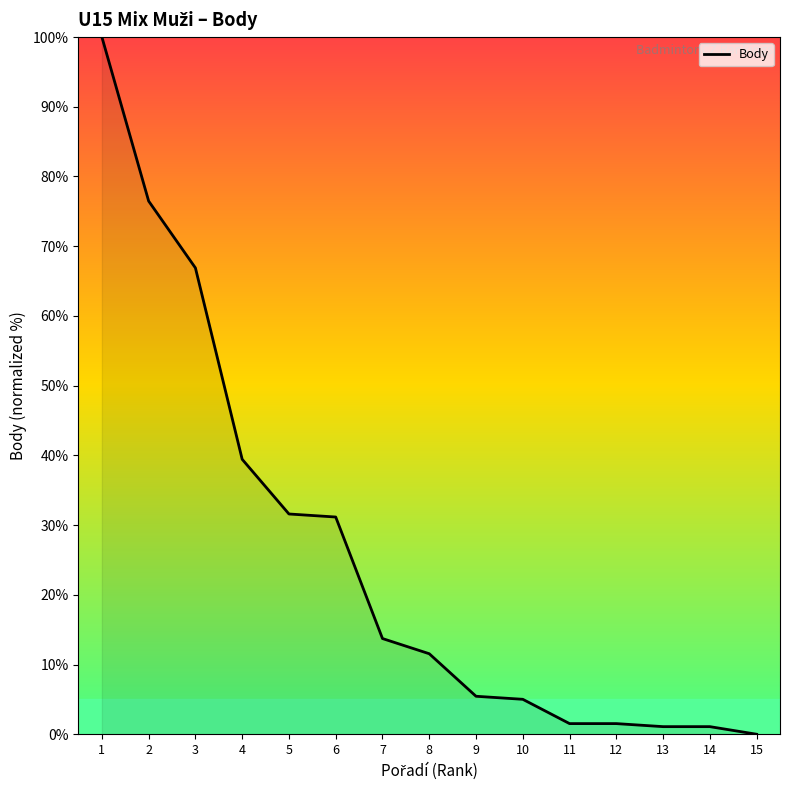

Count the number of data series in this chart.

1